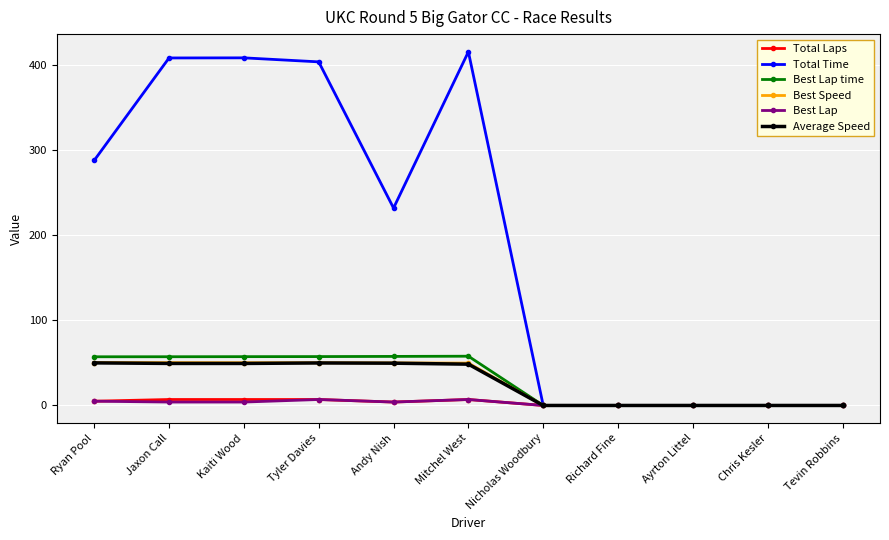

Which series changed the most between Kaiti Wood and Chris Kesler?

Total Time